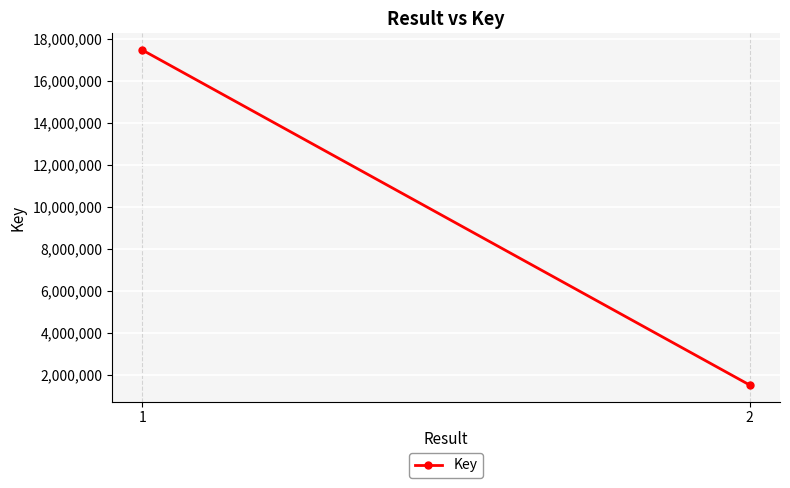

Reading left to right, list all the values displayed in this chart.

17461964	1524628